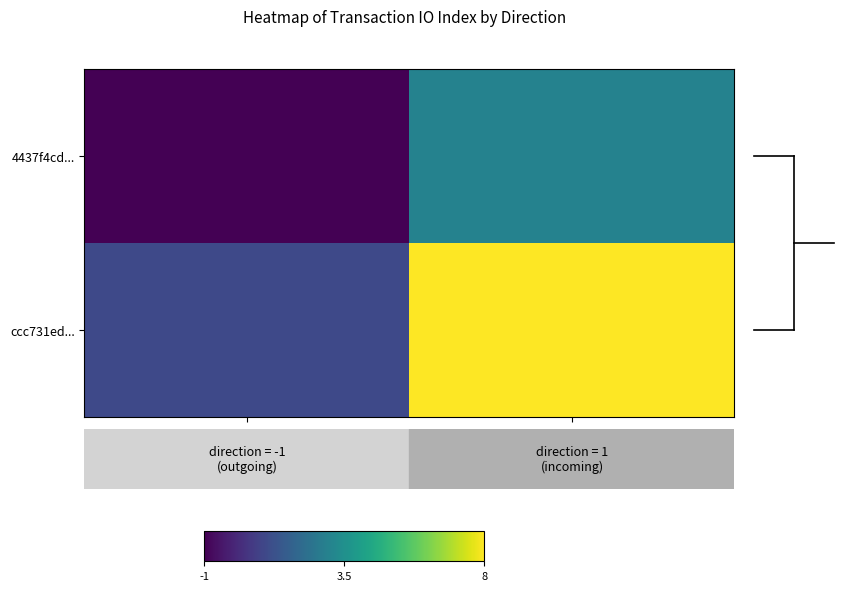

How many categories are shown in the chart?

2